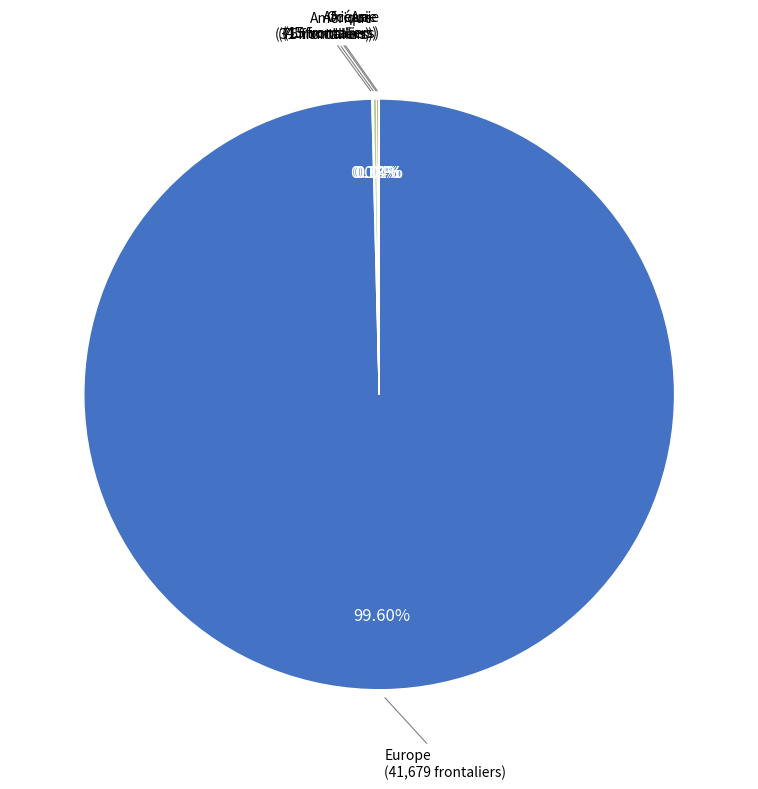

Is there any slice that represents more than half of the pie?

Yes